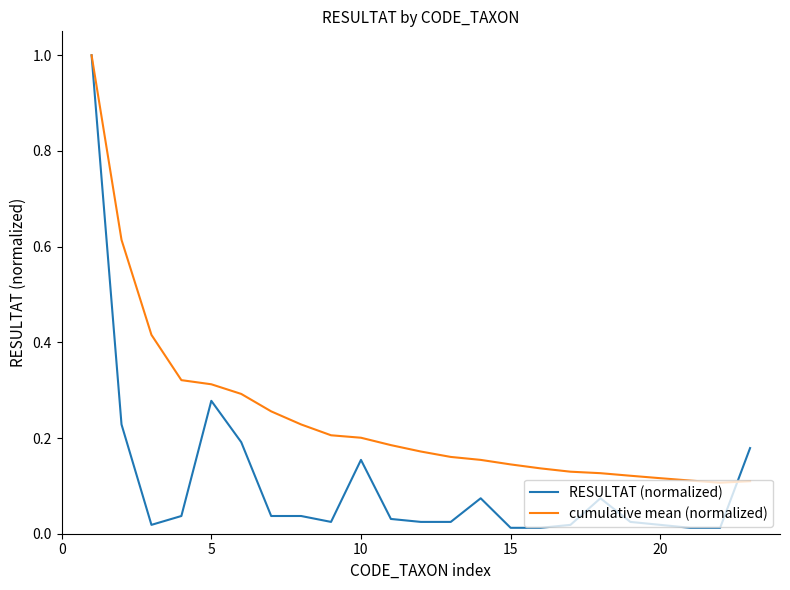

How many lines are shown in the chart?

2